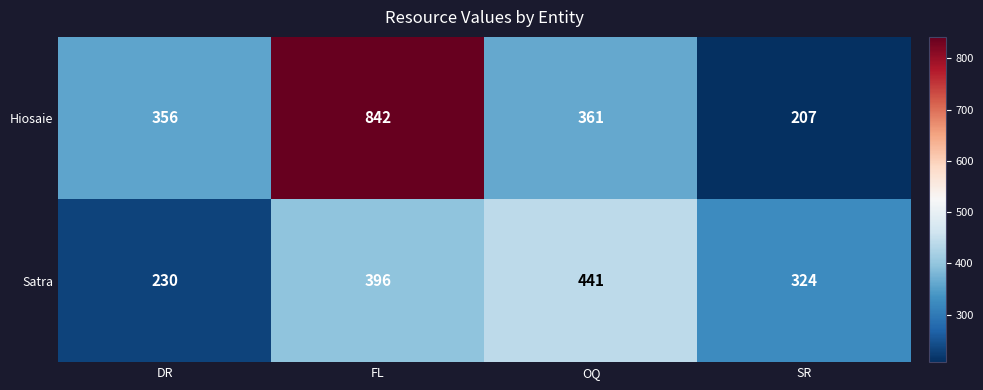

At which category is the sum across all series the highest?

FL